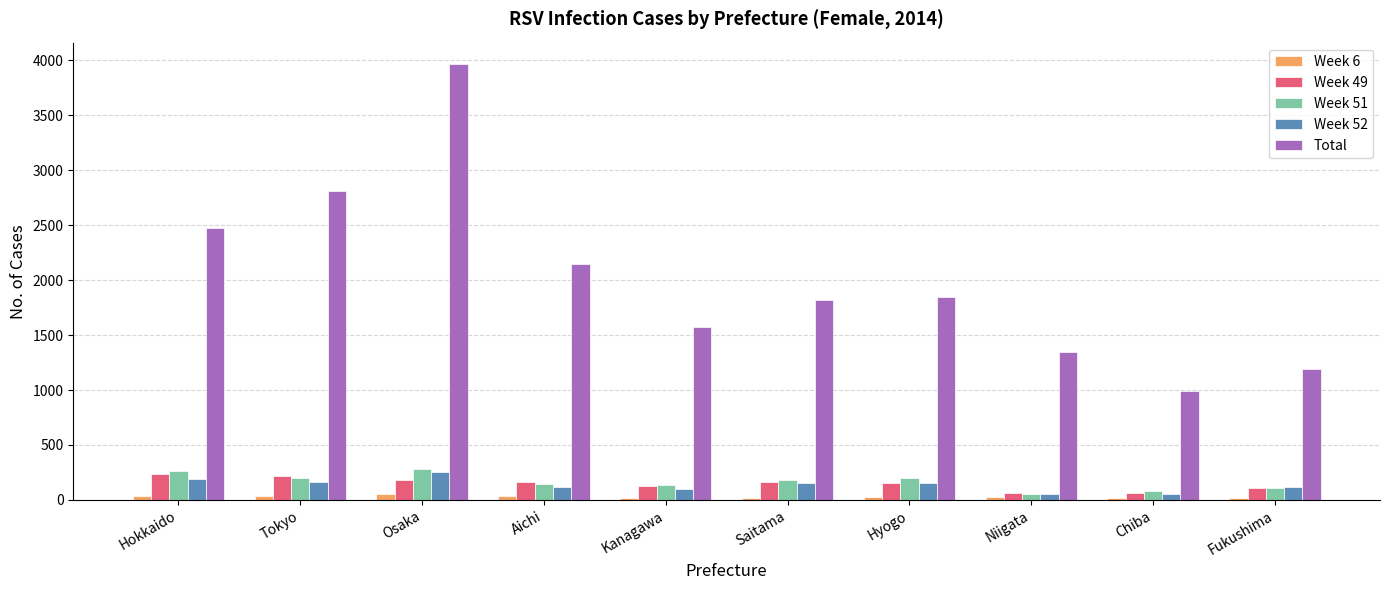

The Week 49 series shows 126 at Kanagawa. True or false?

True